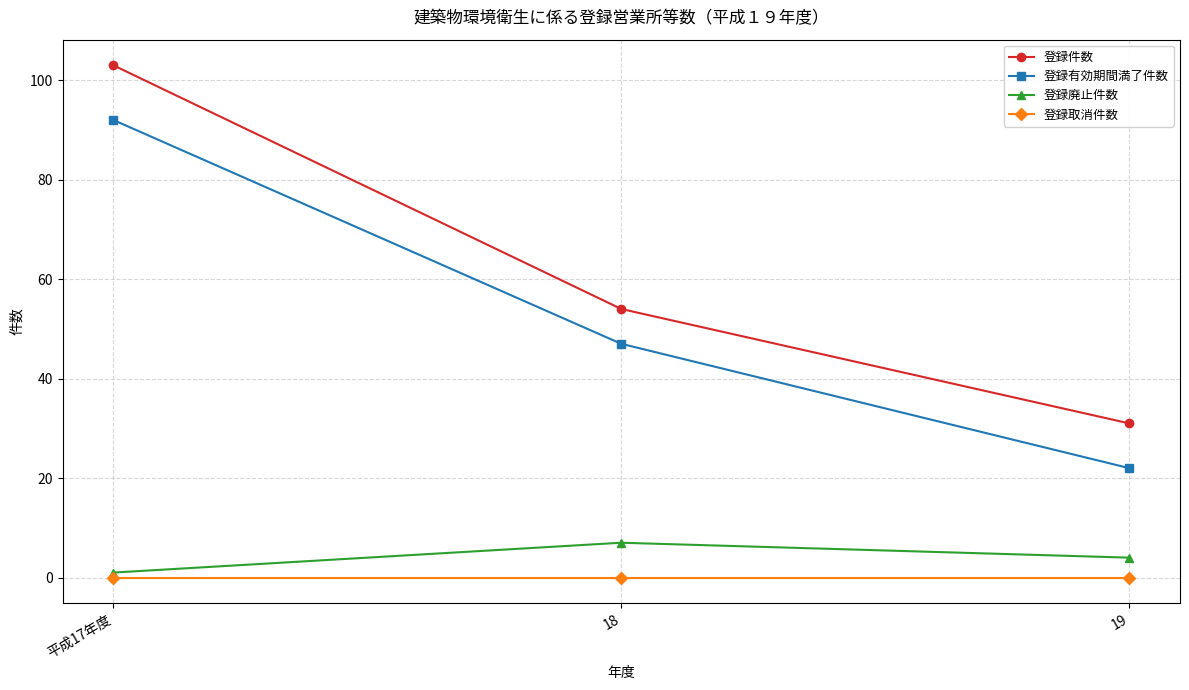

How many 登録廃止件数 values are between 1 and 7?

3